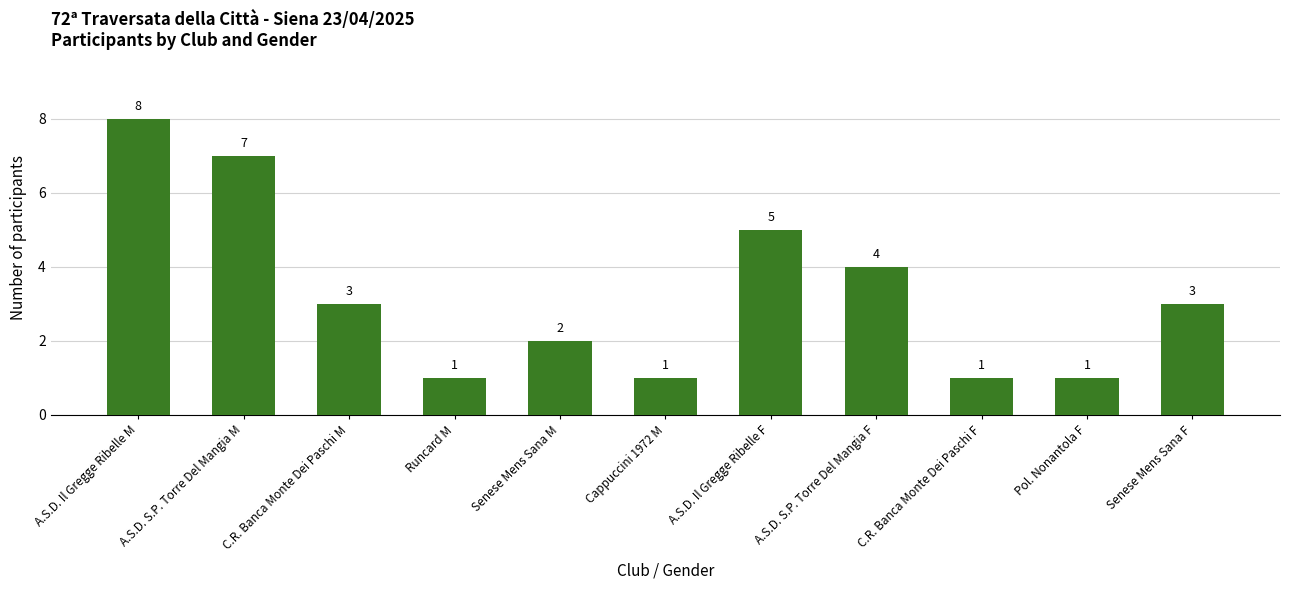

What is the maximum value shown in the chart?

8